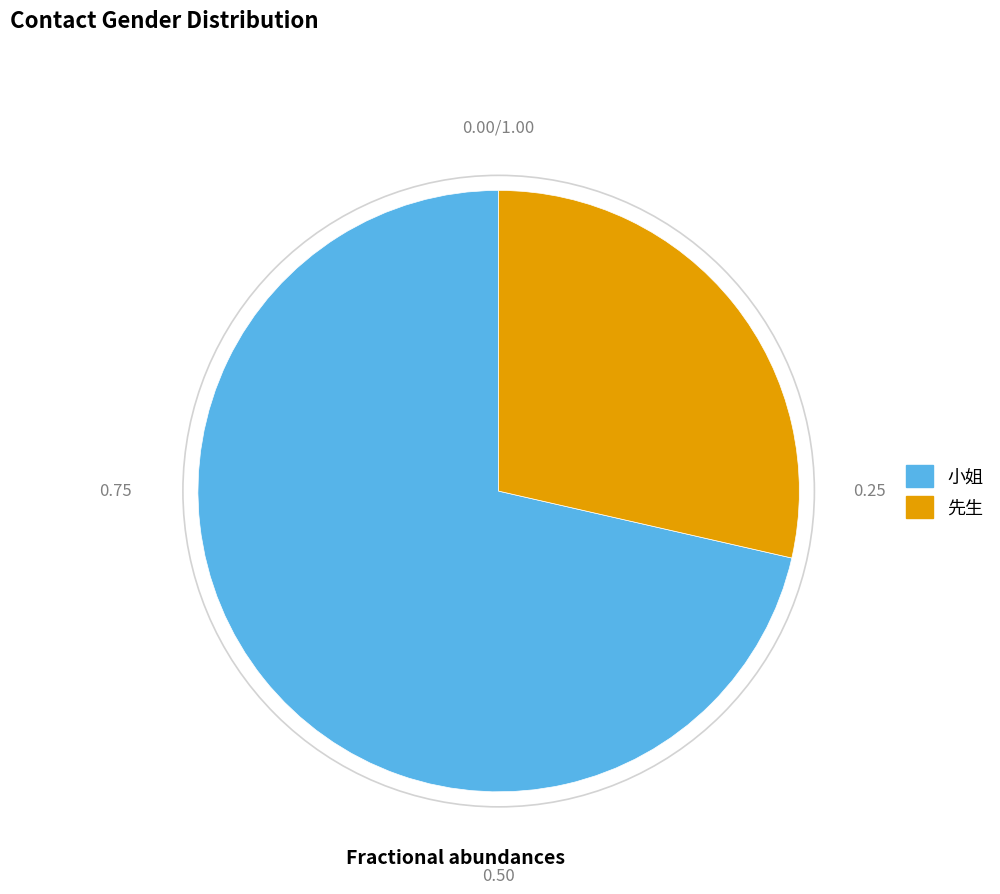

Is 先生 the majority of the pie?

No